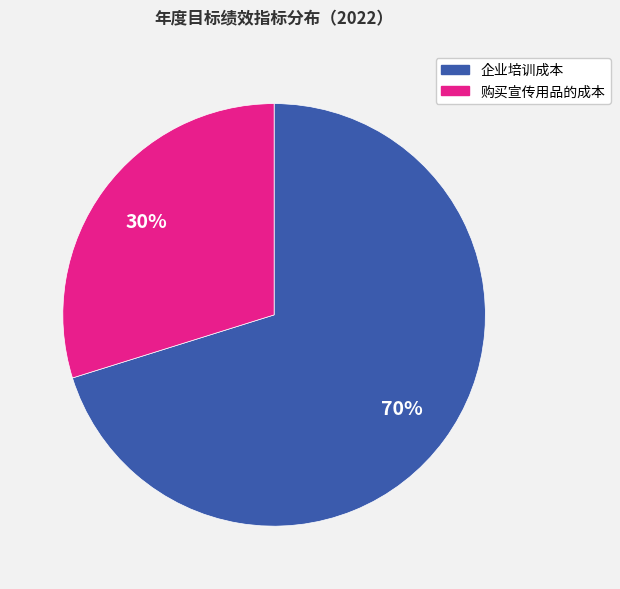

Which has a higher value, 购买宣传用品的成本 or 企业培训成本?

企业培训成本